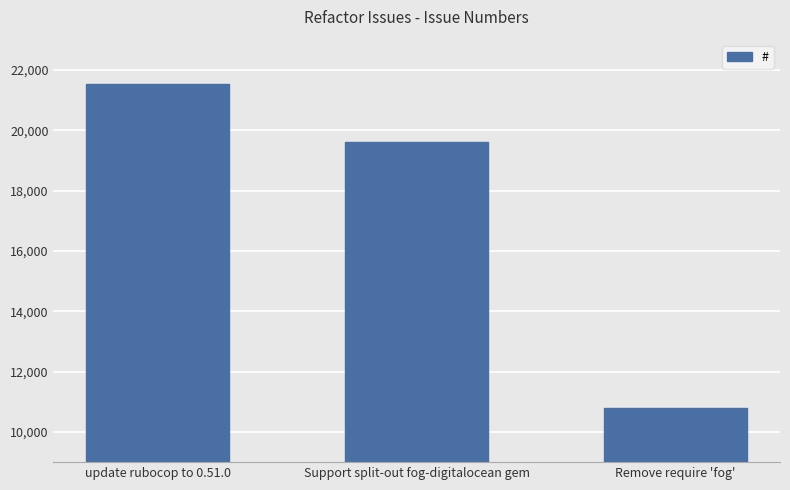

What value does the data have at Support split-out fog-digitalocean gem?

19616